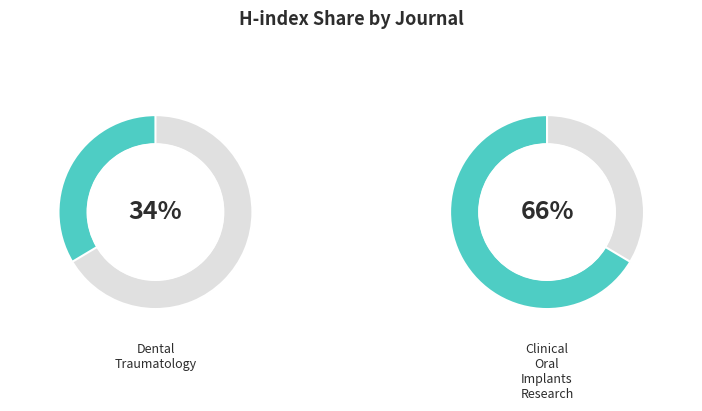

Which series changed the most between Dental Traumatology and Clinical Oral Implants Research?

H index